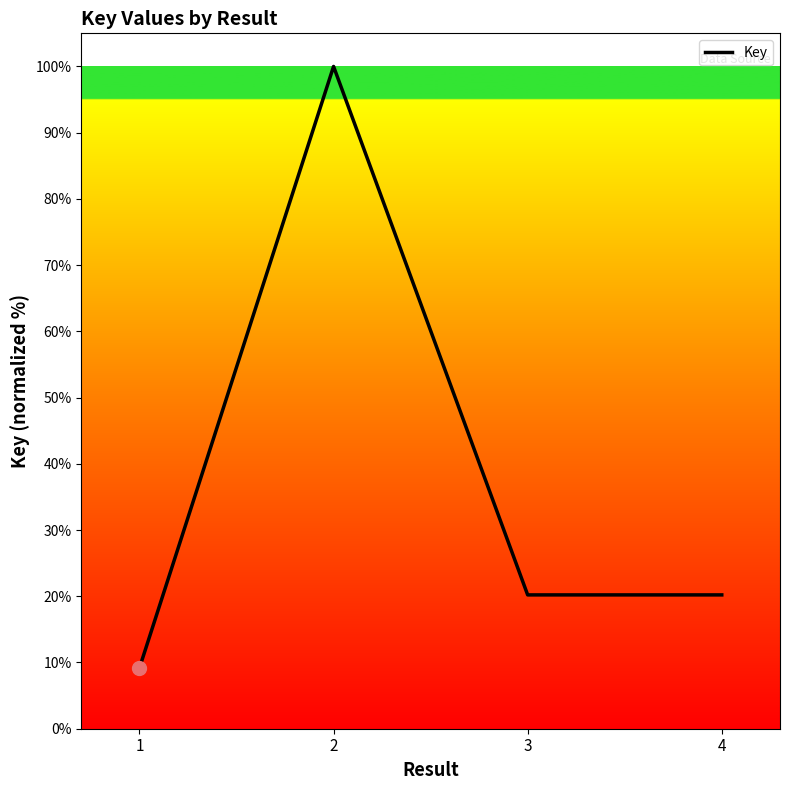

How many interior local peaks (higher than both neighbors) does the data have?

1